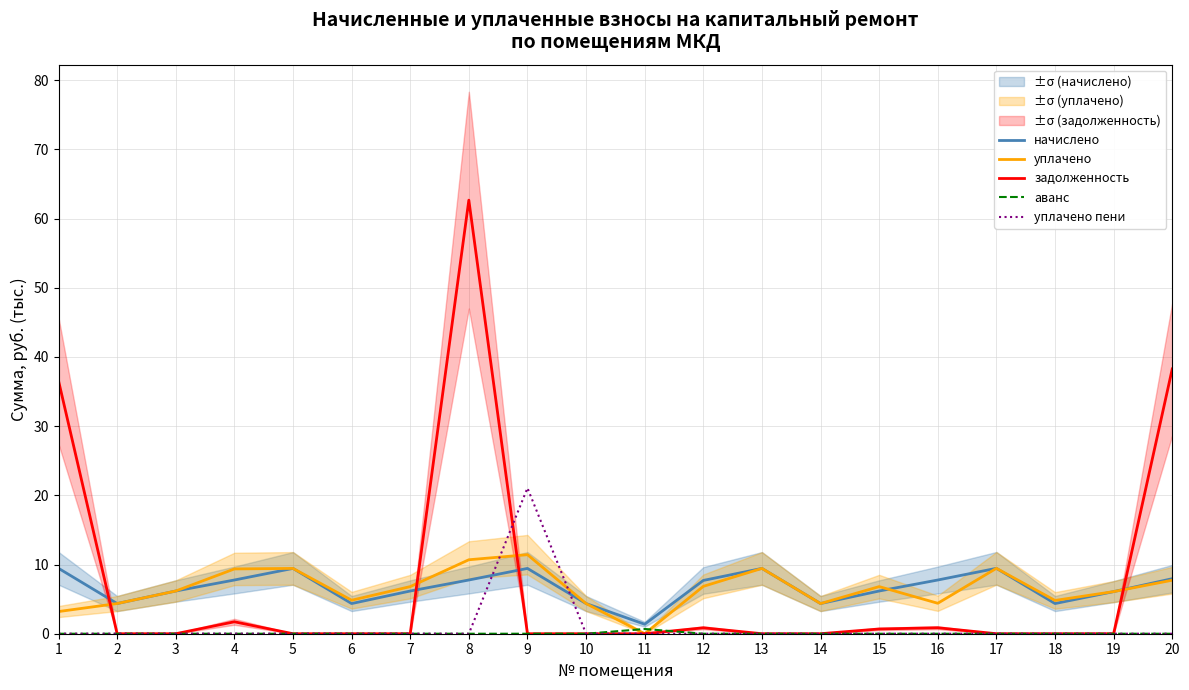

How many series are shown in this chart?

5